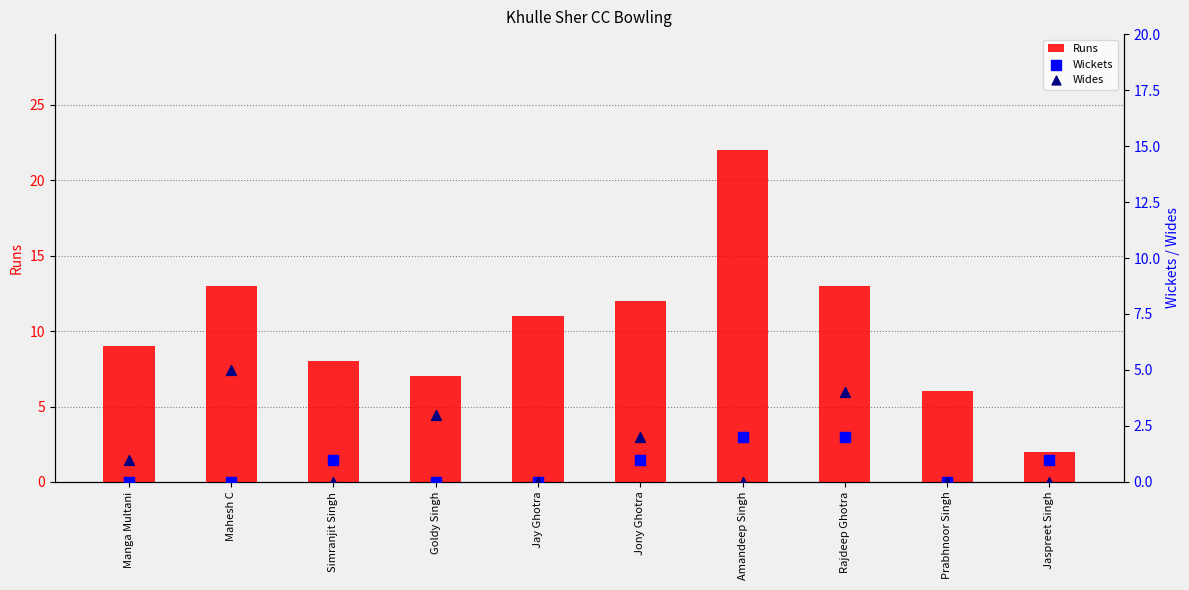

At which category is the sum across all series the highest?

Amandeep Singh